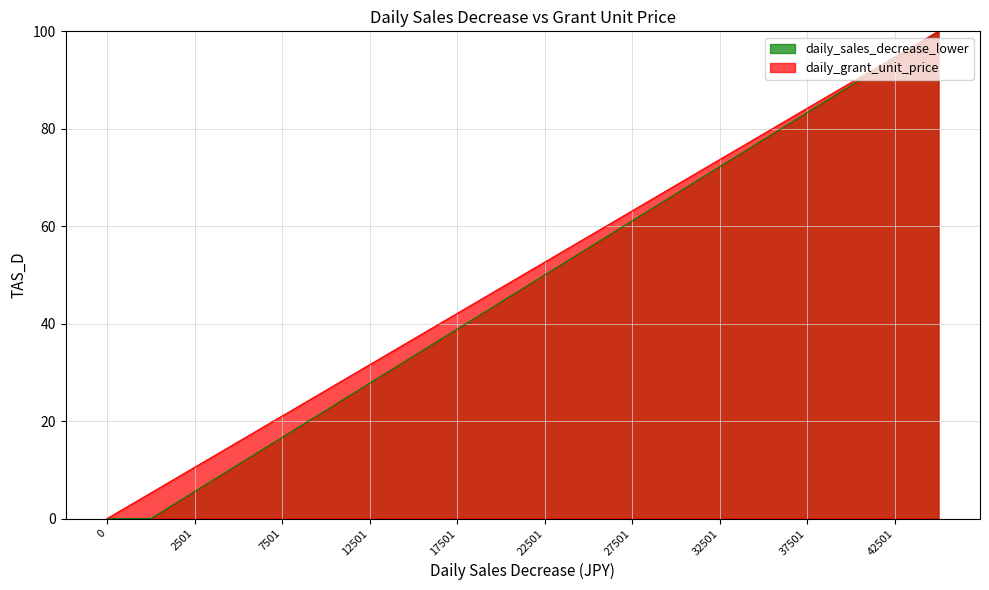

What is the greatest value displayed?

100.0